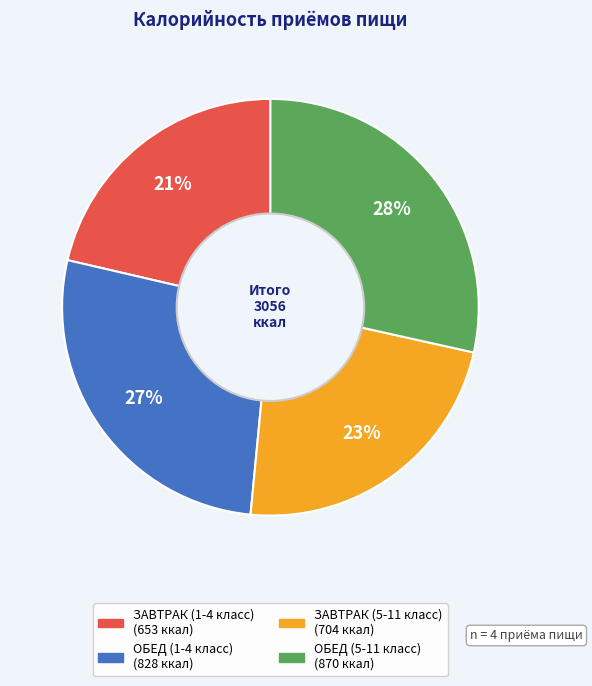

Count the number of slices in the pie.

4